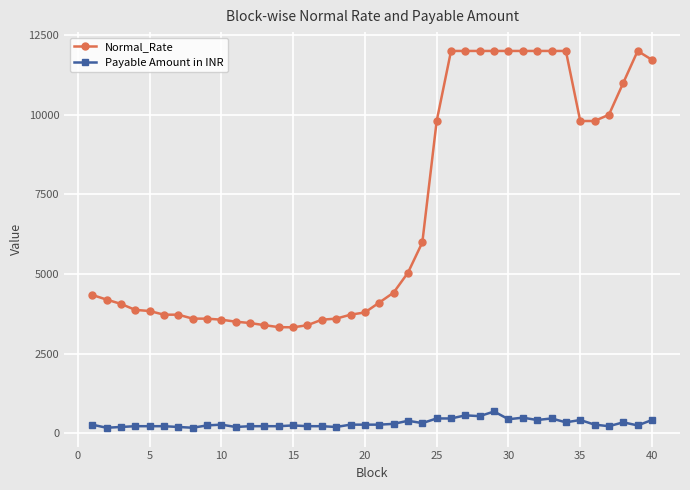

True or false: Payable Amount in INR and Normal_Rate intersect in this chart.

False